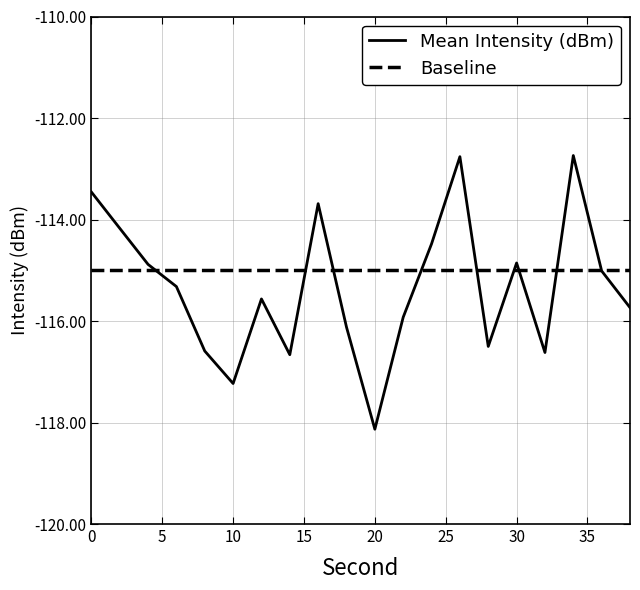

Does the chart display data point markers on the line(s)?

No